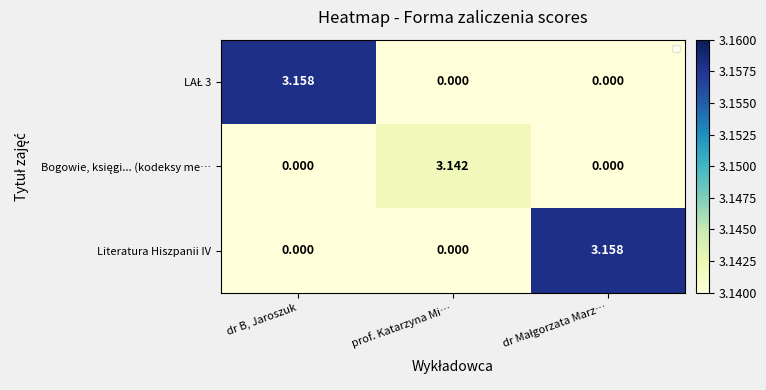

What is the highest value of the Bogowie, księgi... (kodeksy me… series?

3.1